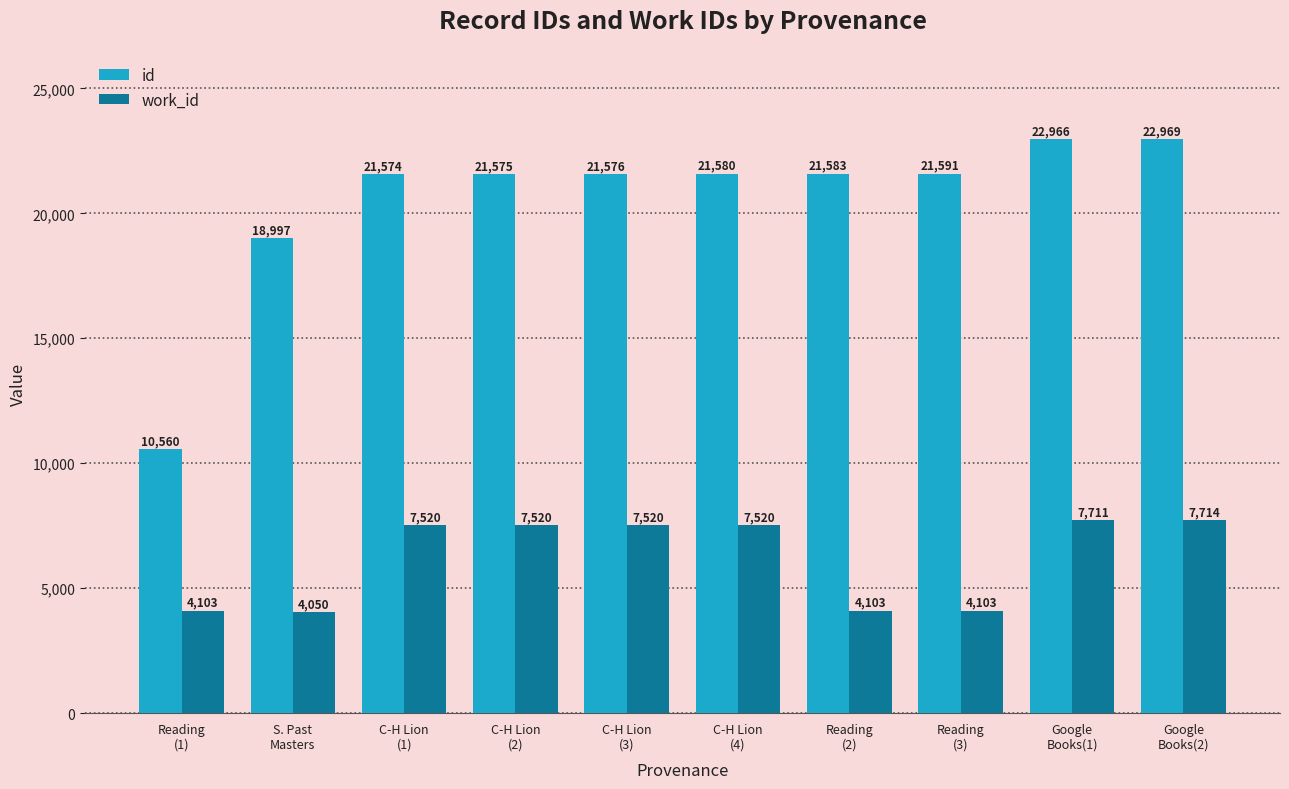

What is the sum of the work_id values at C-H Lion
(1) and C-H Lion
(2)?

15040